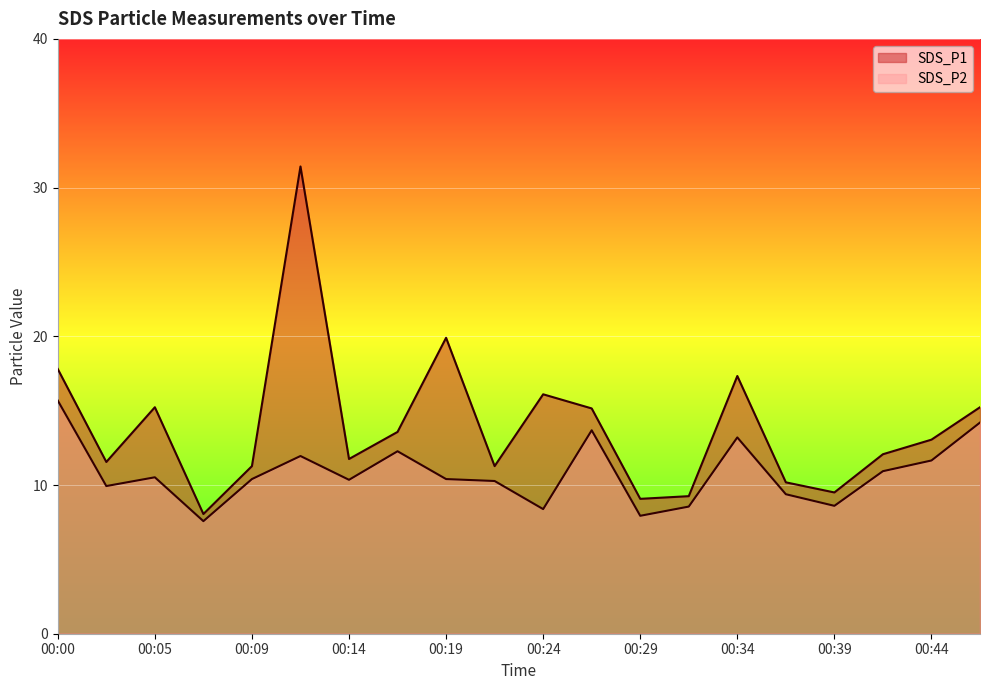

The SDS_P1 series shows 3.5 at 00:02. True or false?

False